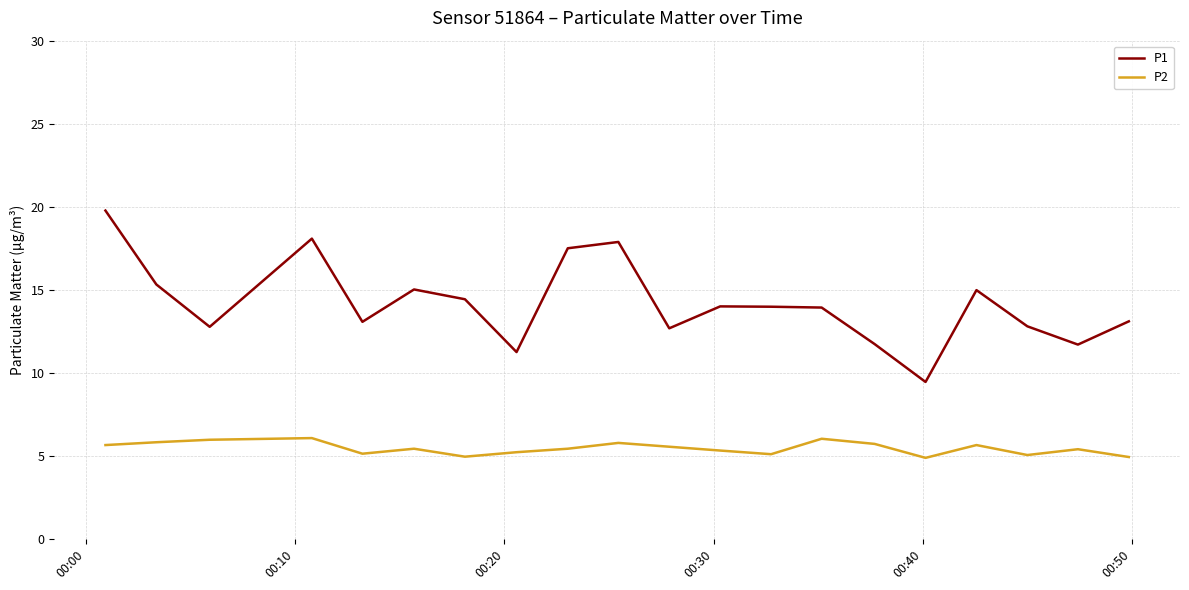

What is the difference between the maximum and minimum values in the P2 series?

1.2